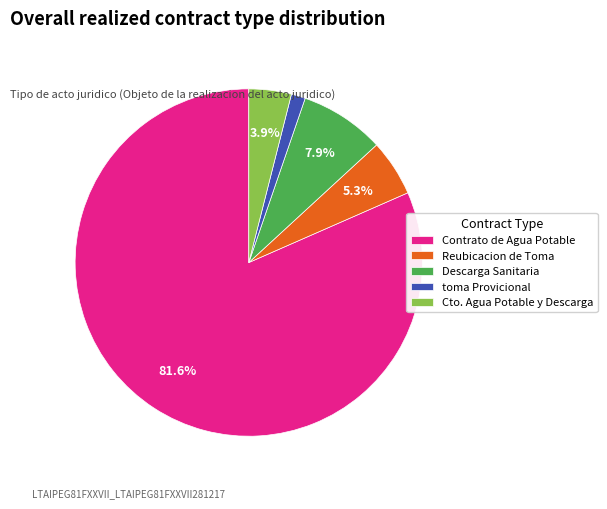

What percentage is the Reubicacion de Toma slice, to the nearest percent?

5%